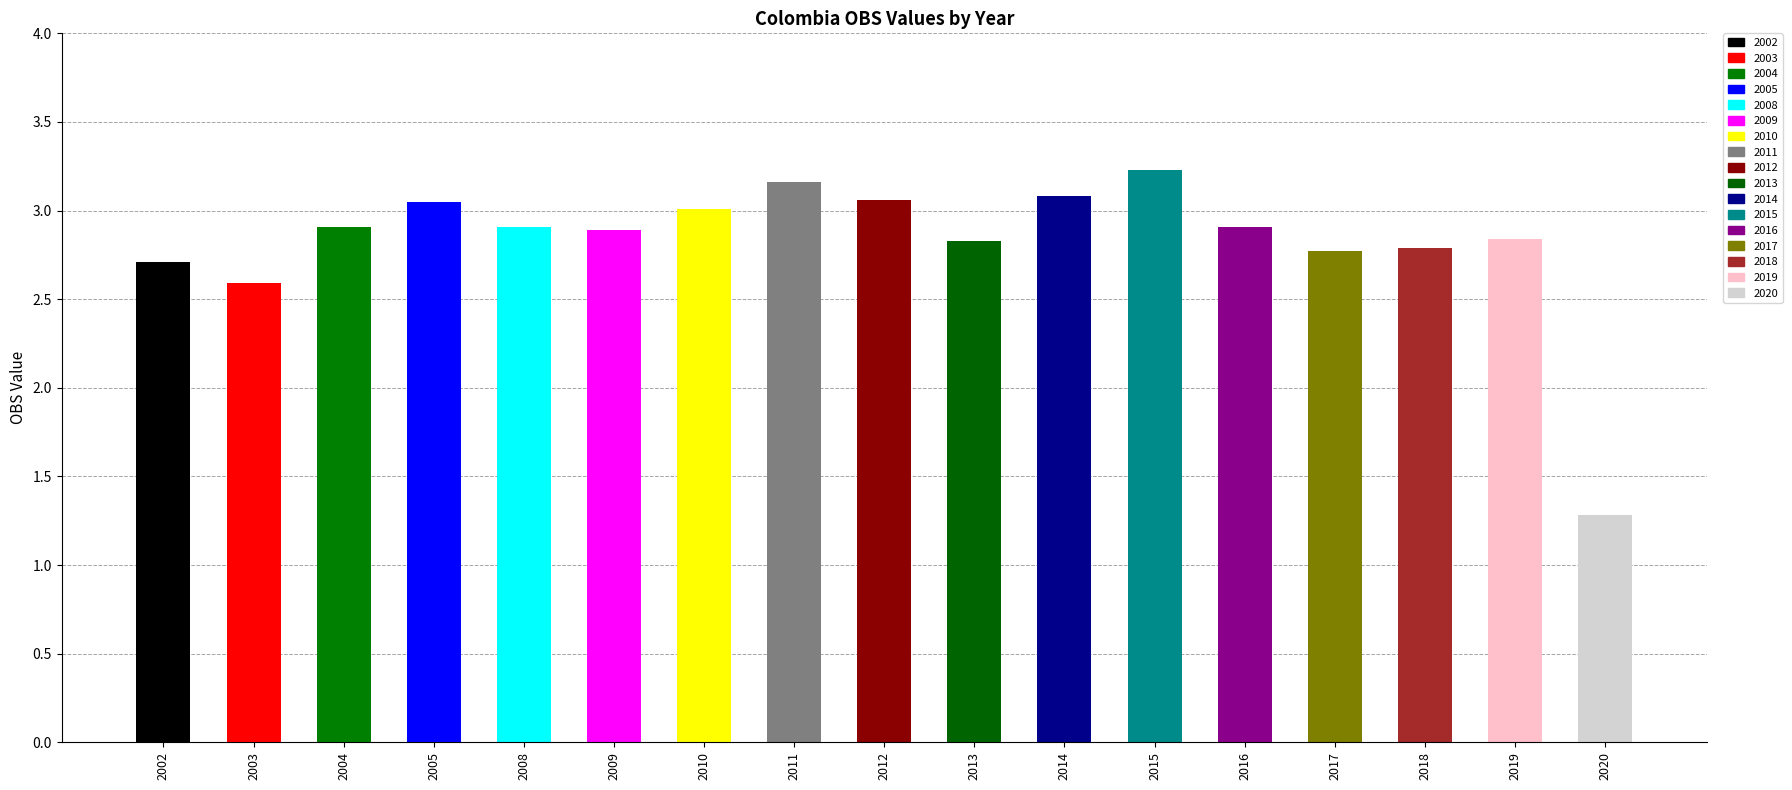

What is the change in value from 2004 to 2017?

-0.1